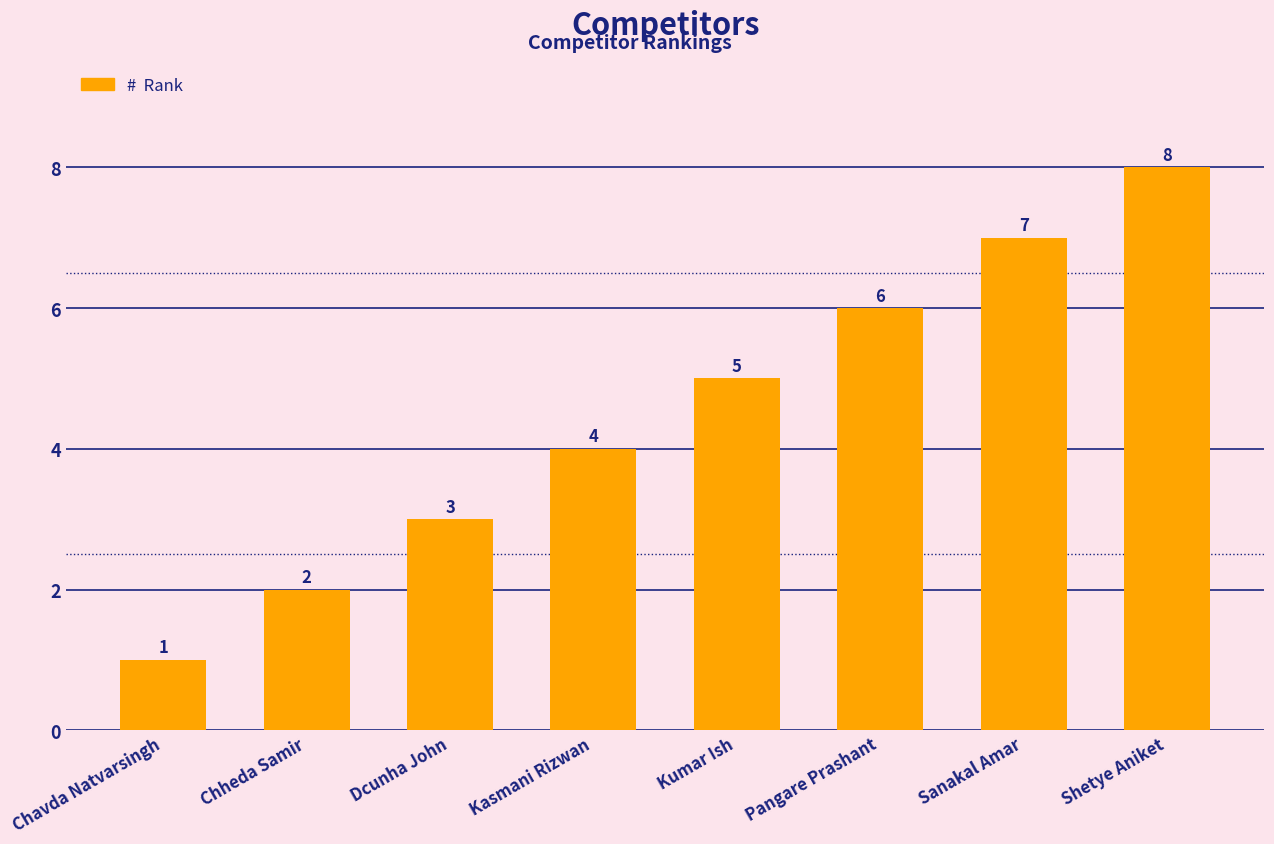

What is the label of the 3rd bar from the right?

Pangare Prashant